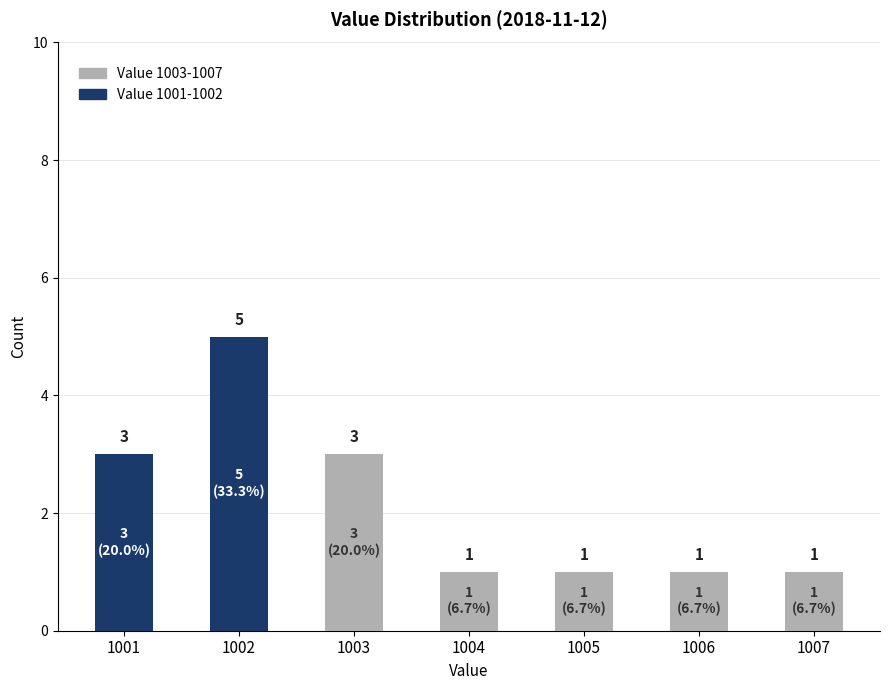

At which category is the sum across all series the highest?

1002